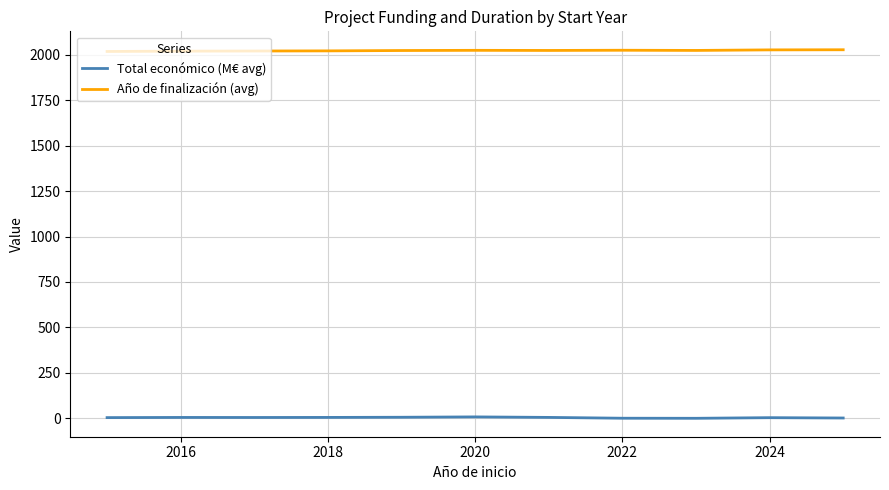

True or false: Año de finalización (avg) and Total económico (M€ avg) cross at least once.

False